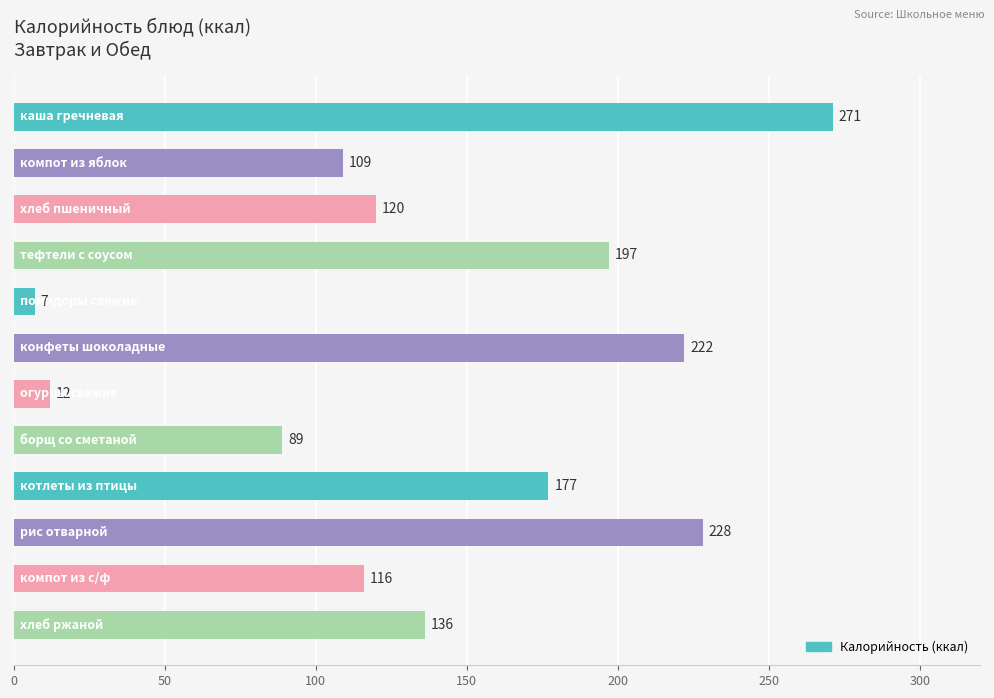

Does the chart contain any negative values?

No